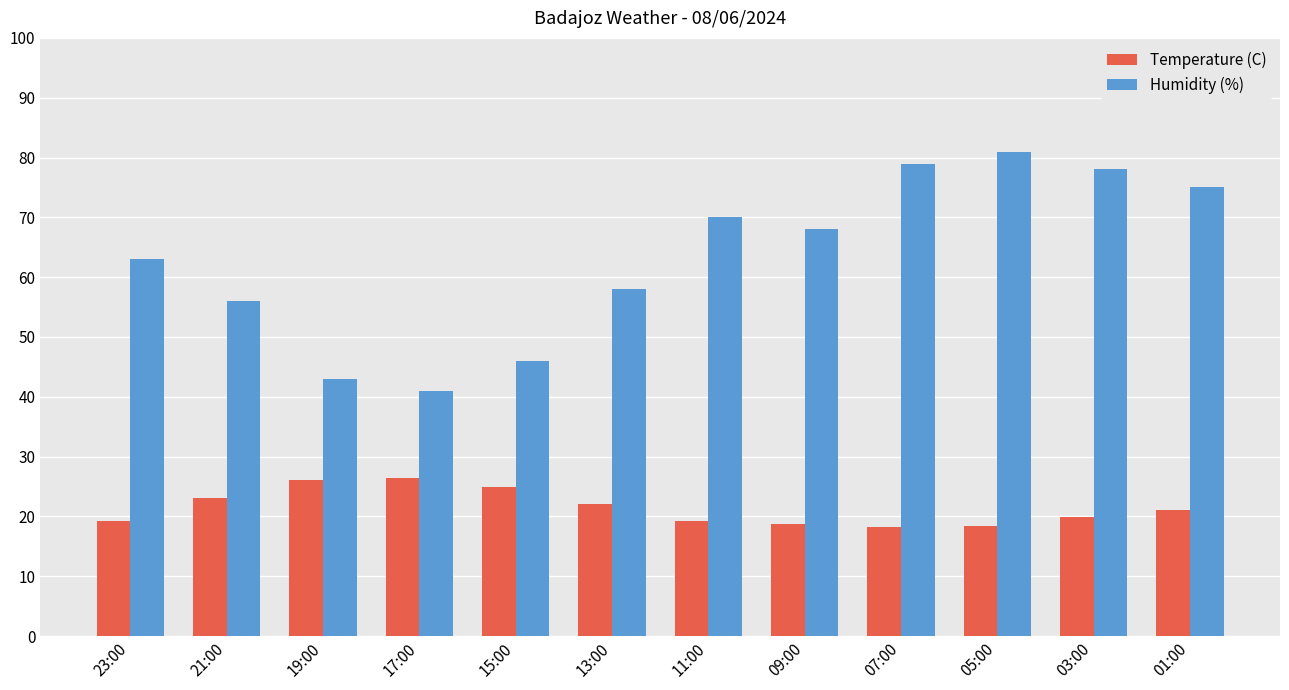

How many groups of bars are there?

12